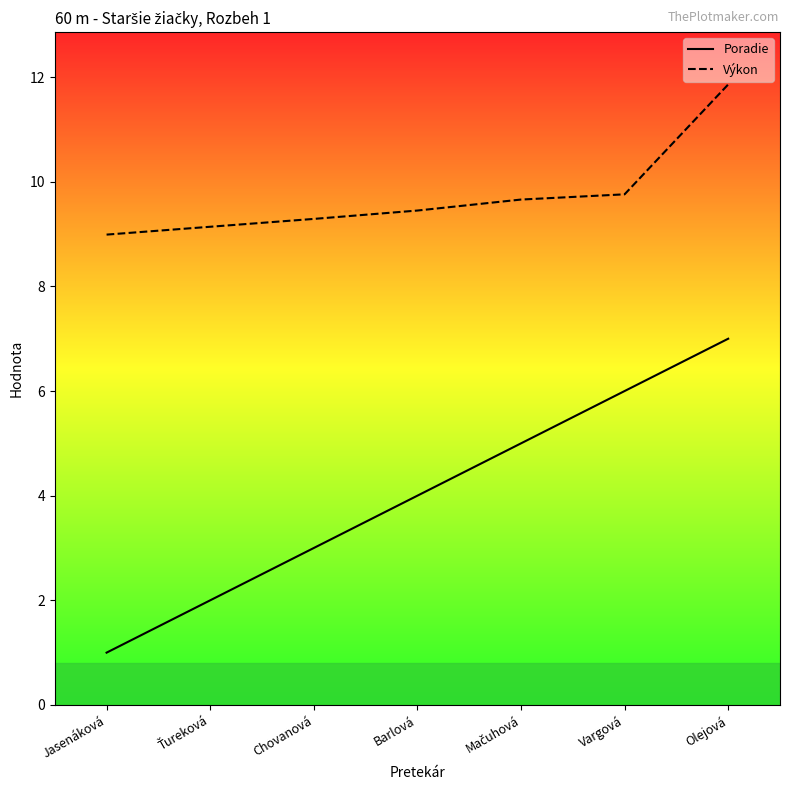

What is the approximate value of Poradie at Mačuhová?

5.0